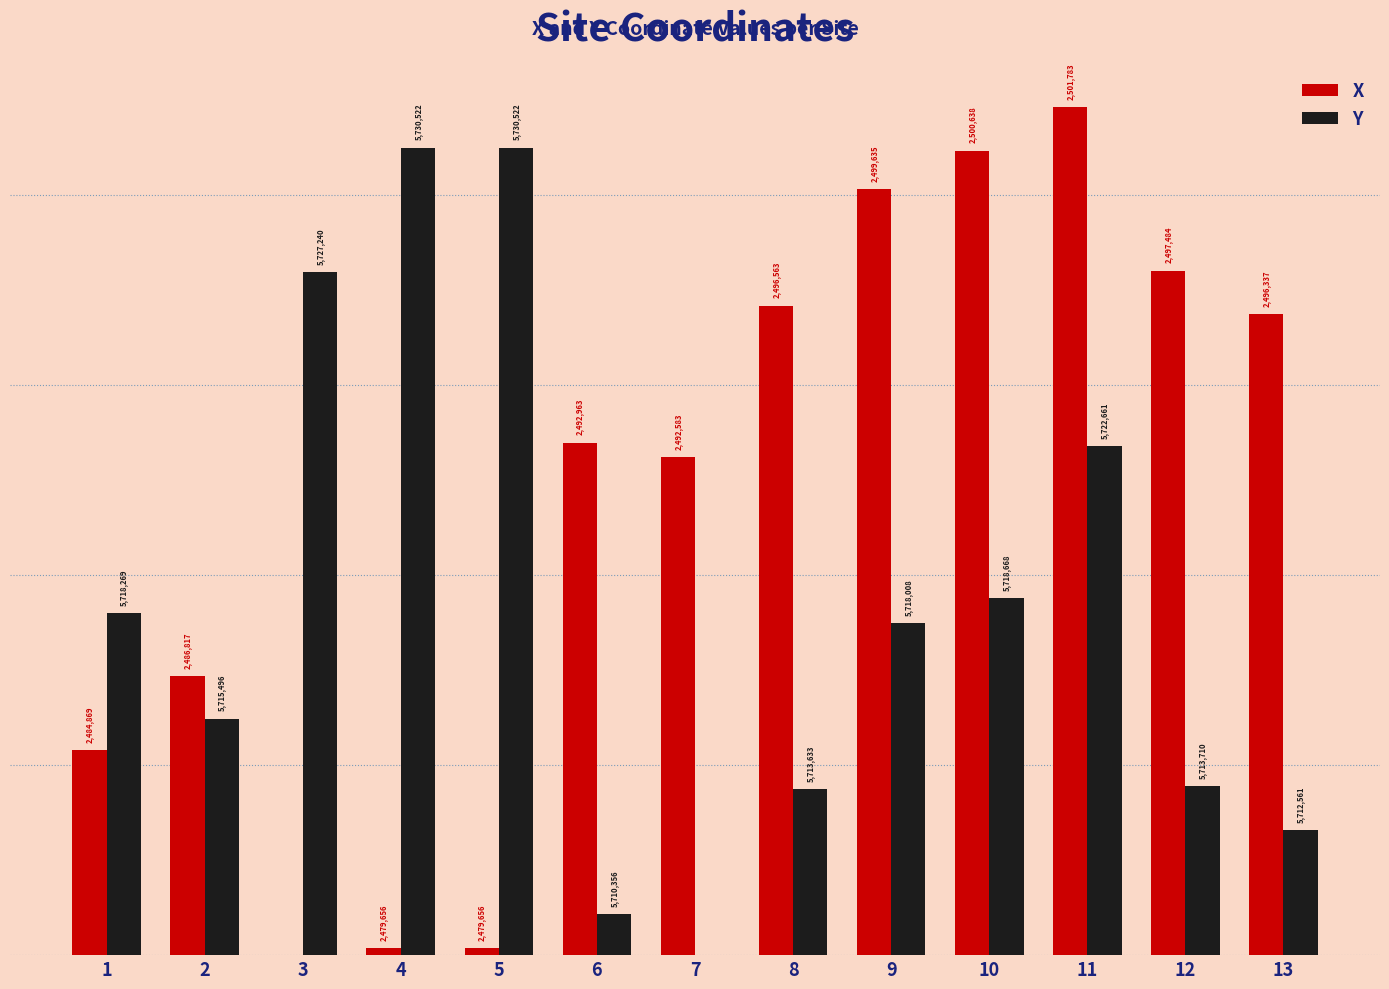

What is the highest value of the Y series?

21252